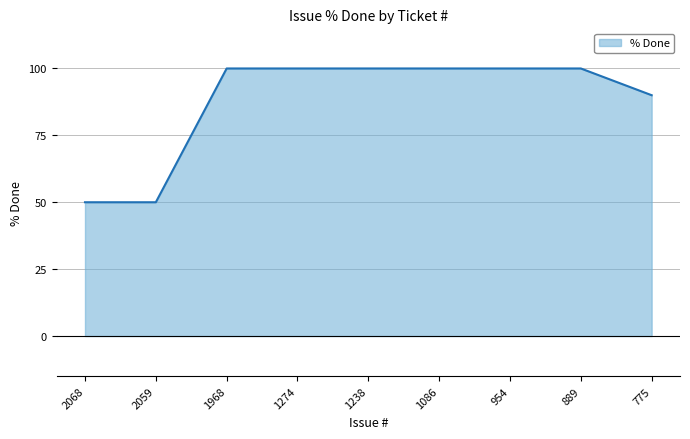

The chart shows a value of 50 at 2059. True or false?

True